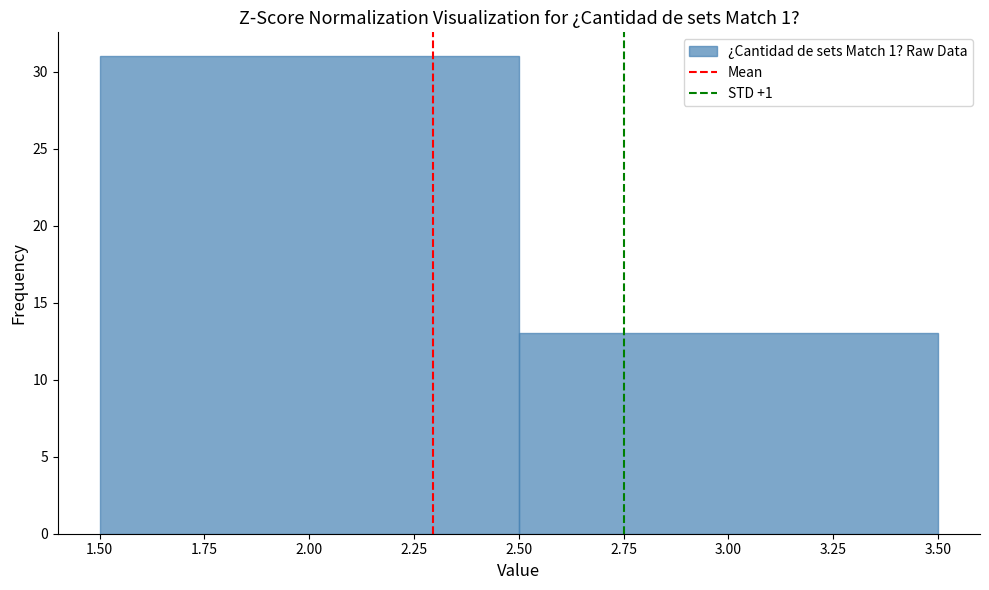

Reading left to right, transcribe this chart: for each bar, give the range it covers on the x-axis and its height. The values are not printed on the chart, so give them approximately, as read against the axis.

1.50 to 2.50: 31
2.50 to 3.50: 13